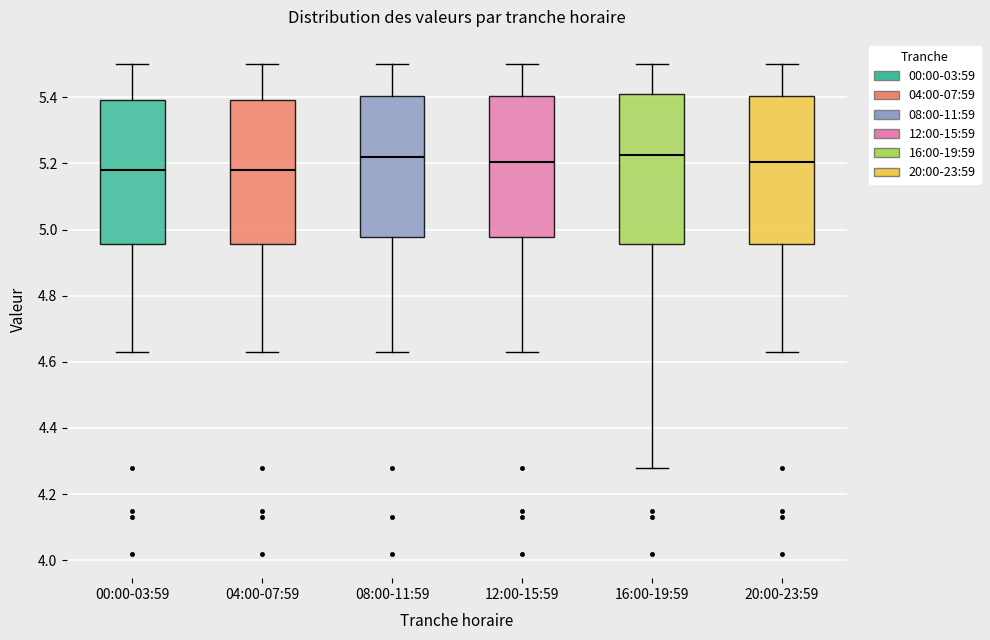

Reading left to right, read every box against the y-axis: the position of its median line, the range the box covers, and the ends of its whiskers. The values are not printed on the chart, so give them approximately, as read against the axis.

00:00-03:59: median 5.18, box 4.96 to 5.40, whiskers 4.64 to 5.50
04:00-07:59: median 5.18, box 4.96 to 5.40, whiskers 4.64 to 5.50
08:00-11:59: median 5.22, box 4.98 to 5.40, whiskers 4.64 to 5.50
12:00-15:59: median 5.20, box 4.98 to 5.40, whiskers 4.64 to 5.50
16:00-19:59: median 5.22, box 4.96 to 5.42, whiskers 4.28 to 5.50
20:00-23:59: median 5.20, box 4.96 to 5.40, whiskers 4.64 to 5.50